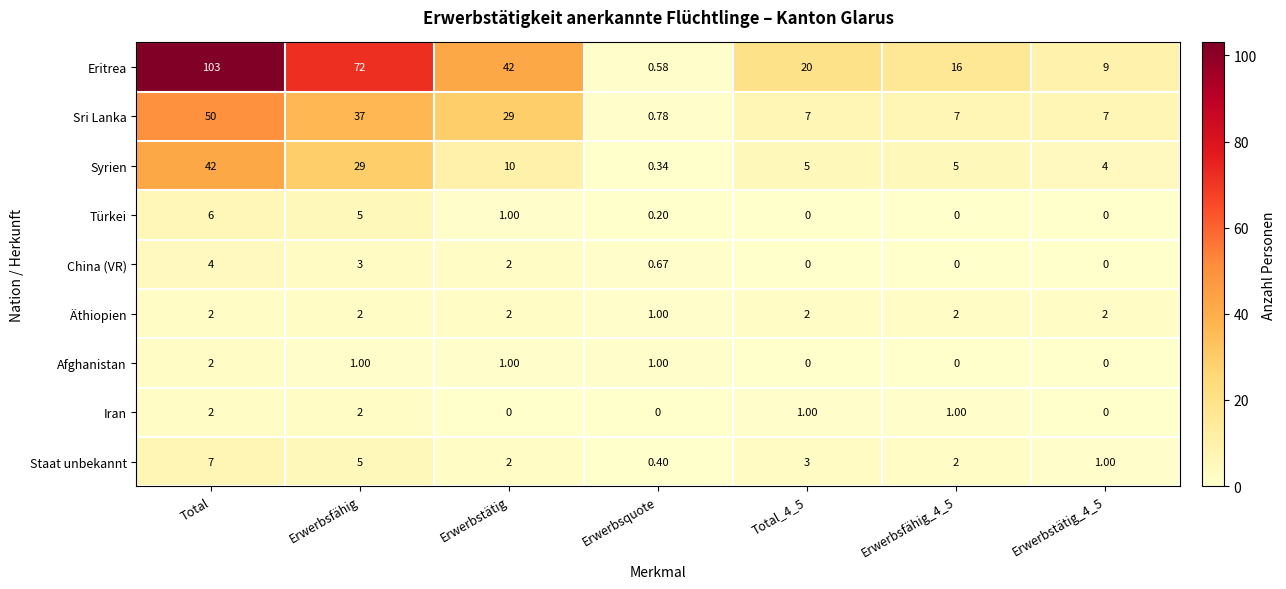

Which category has the lowest value in the Äthiopien series?

Erwerbsquote